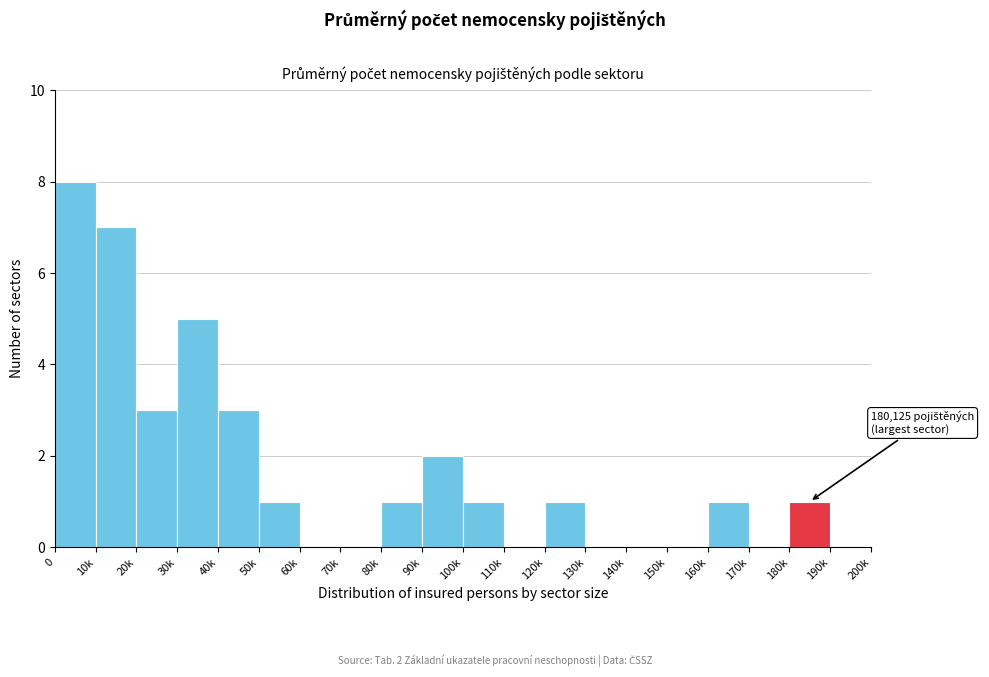

Reading left to right, extract all data points from this chart.

0=8	10k=7	20k=3	30k=5	40k=3	50k=1	60k=0	70k=0	80k=1	90k=2	100k=1	110k=0	120k=1	130k=0	140k=0	150k=0	160k=1	170k=0	180k=1	190k=0